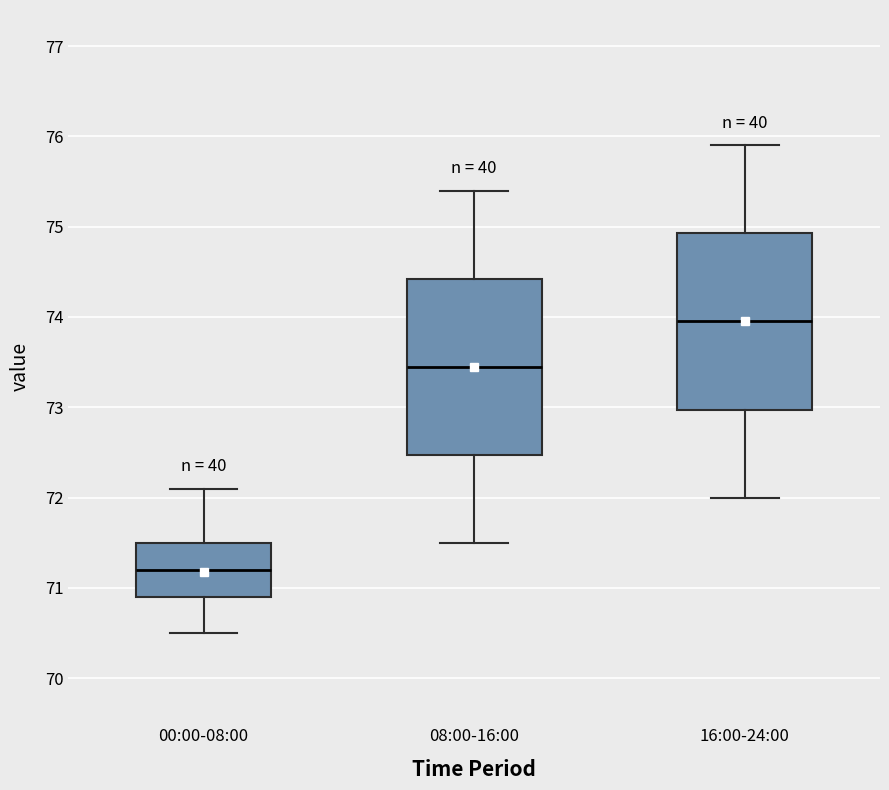

Reading left to right, transcribe this box plot: for each box, give where its median line is, the range the box spans, and where its two whiskers end, as read against the y-axis. The values are not printed on the chart, so give them approximately, as read against the axis.

00:00-08:00: median 71.2, box 70.9 to 71.5, whiskers 70.5 to 72.1
08:00-16:00: median 73.5, box 72.5 to 74.4, whiskers 71.5 to 75.4
16:00-24:00: median 74.0, box 73.0 to 74.9, whiskers 72.0 to 75.9